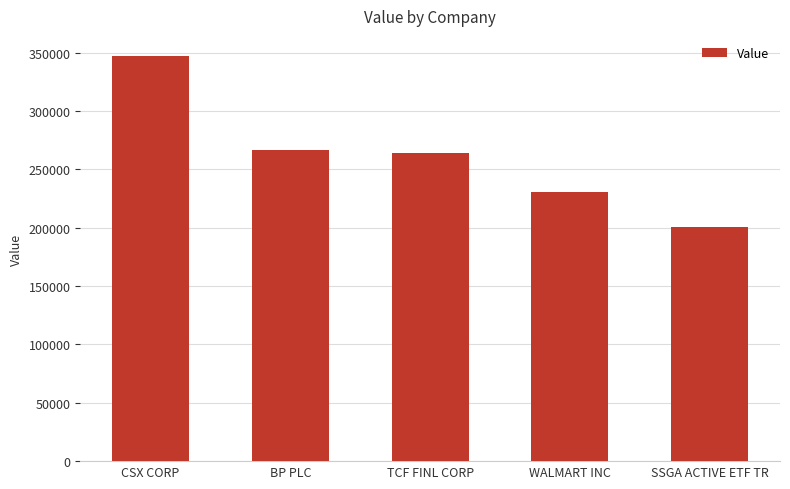

What is the maximum value shown in the chart?

347000